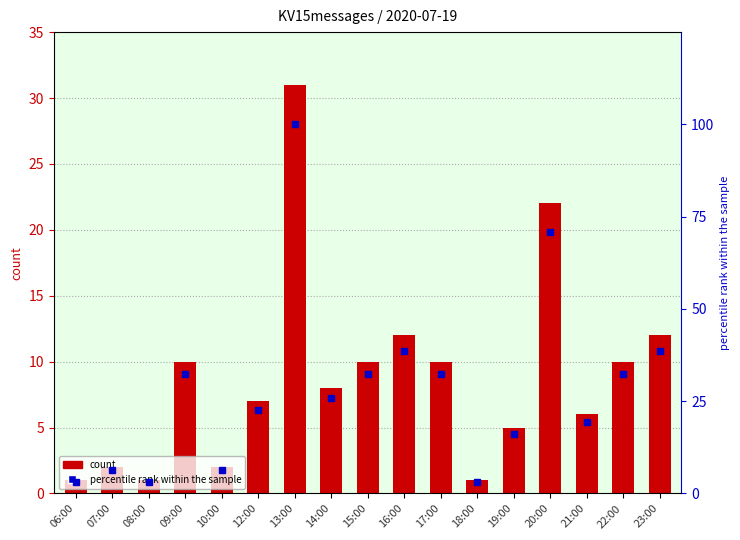

Which series has the widest spread of values?

percentile rank within the sample